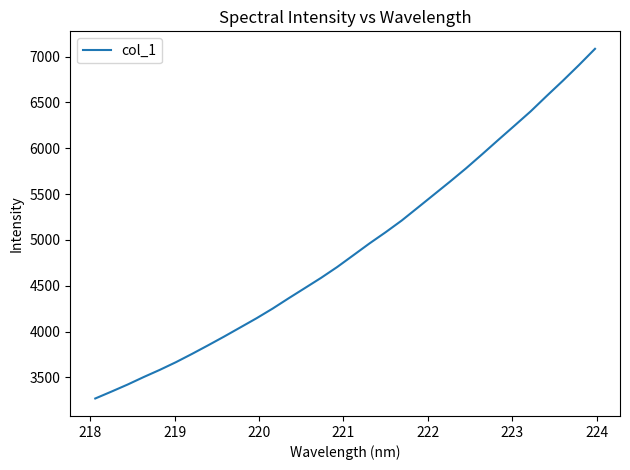

What is the smallest value displayed?

3269.9